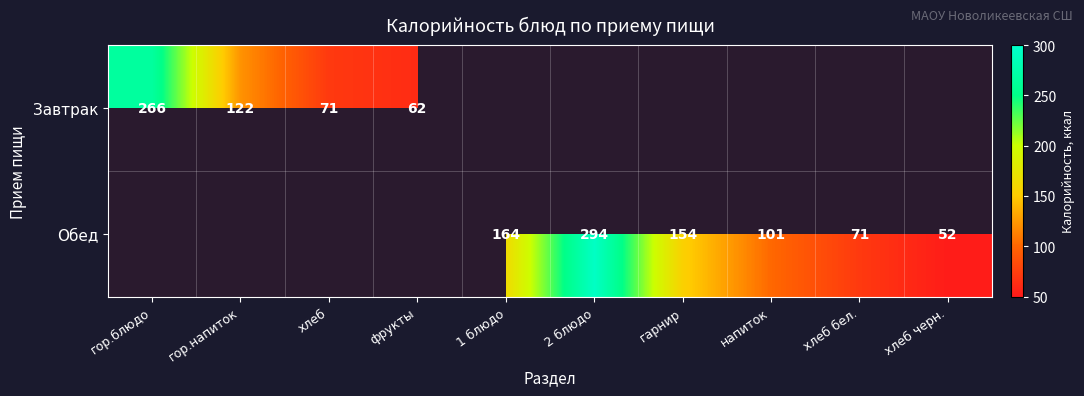

Between гор.напиток and 1 блюдо, which is larger?

1 блюдо